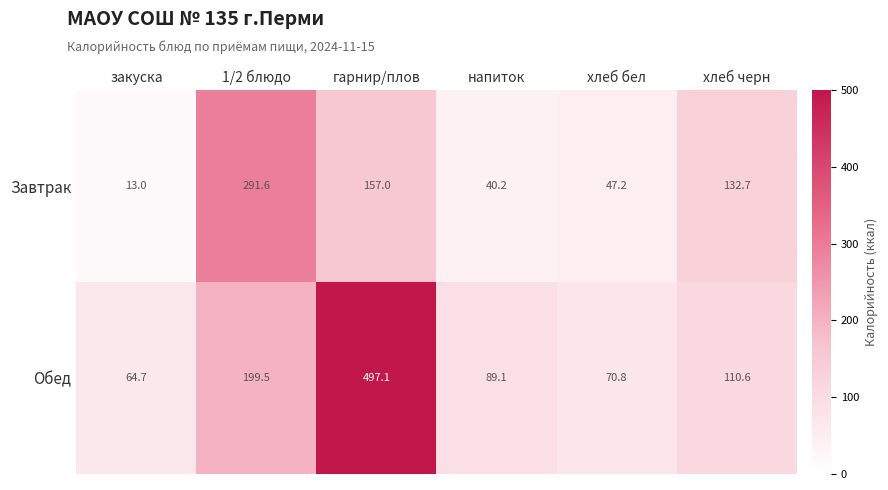

Where does the Завтрак series first go above 132?

1/2 блюдо